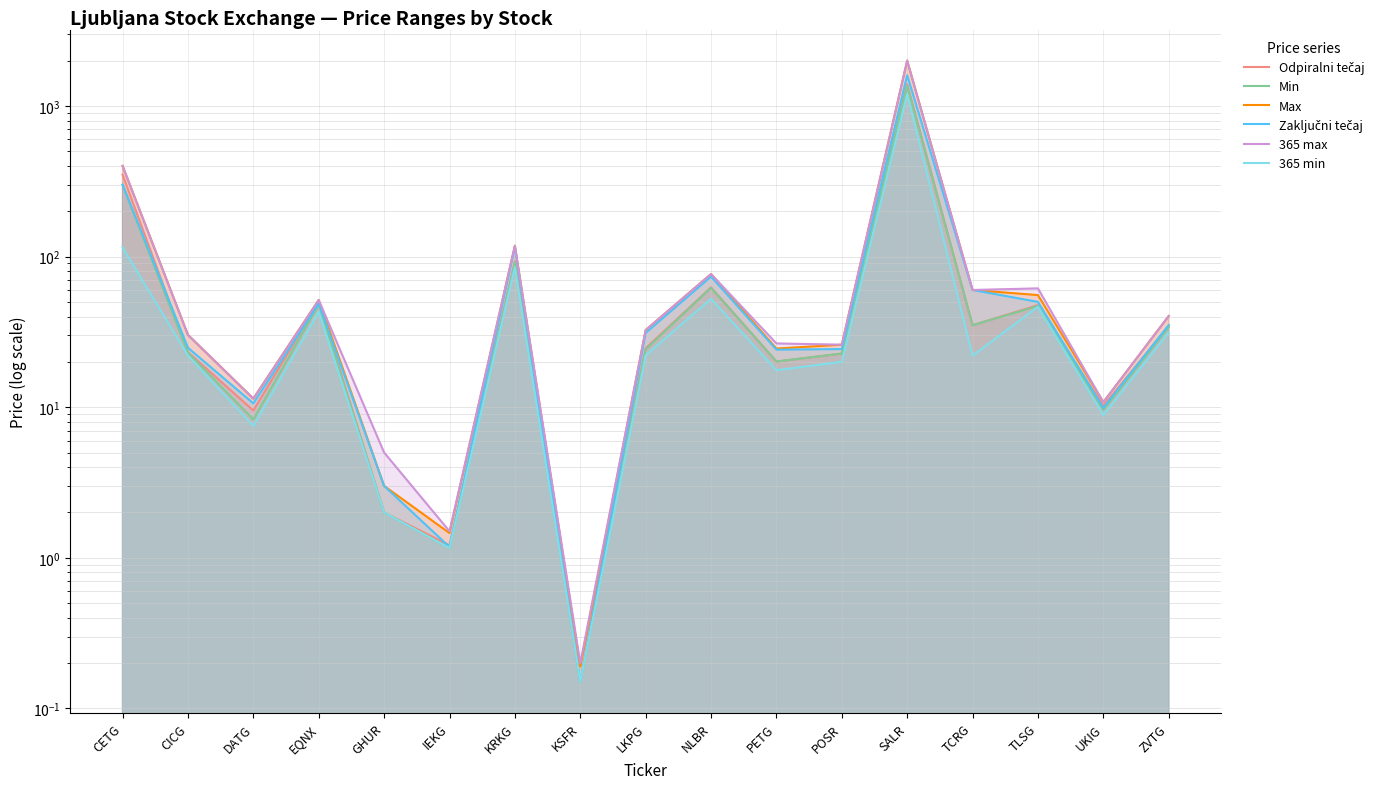

How many data points in 365 max are above 32?

9